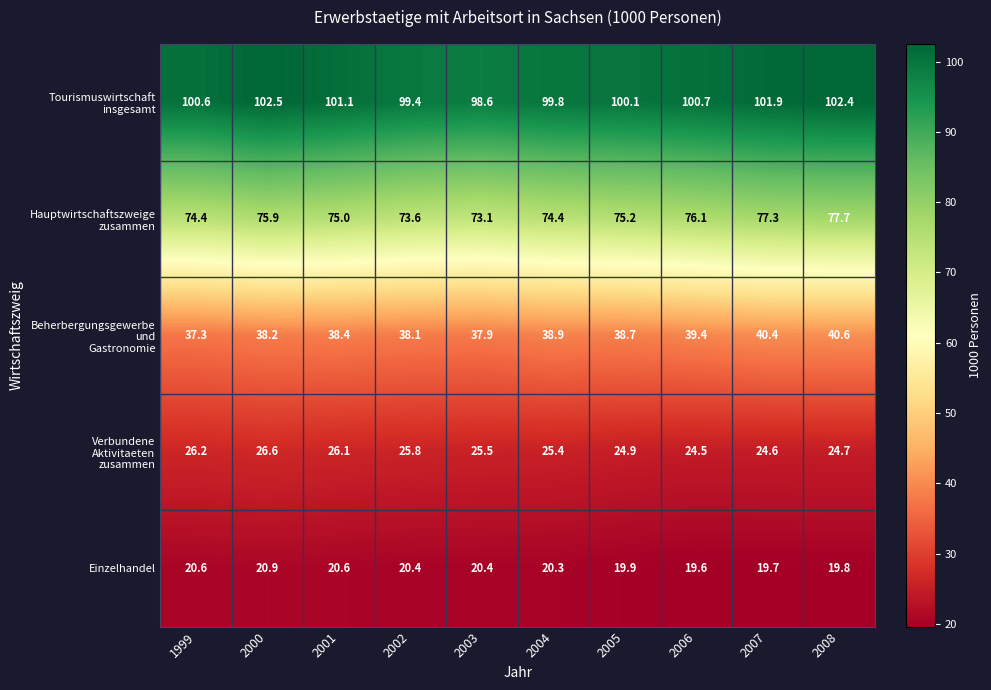

What is the difference between the maximum and minimum values in the Einzelhandel series?

1.3